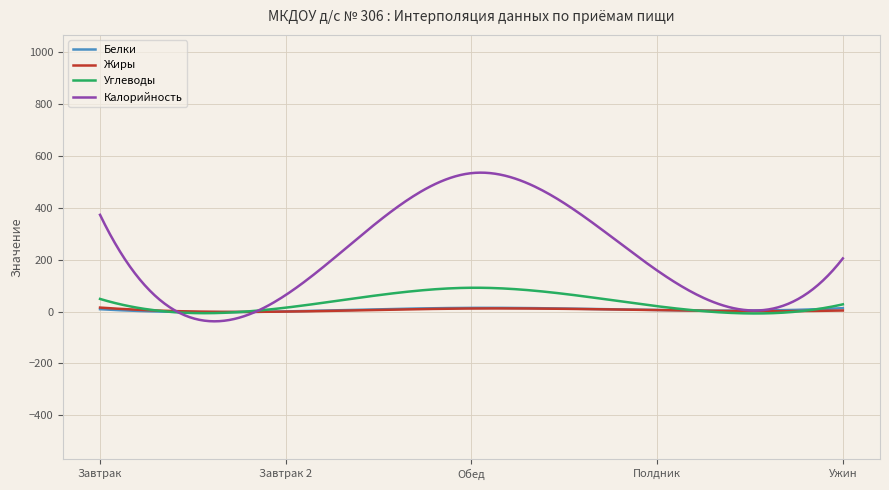

Count the number of data series in this chart.

4